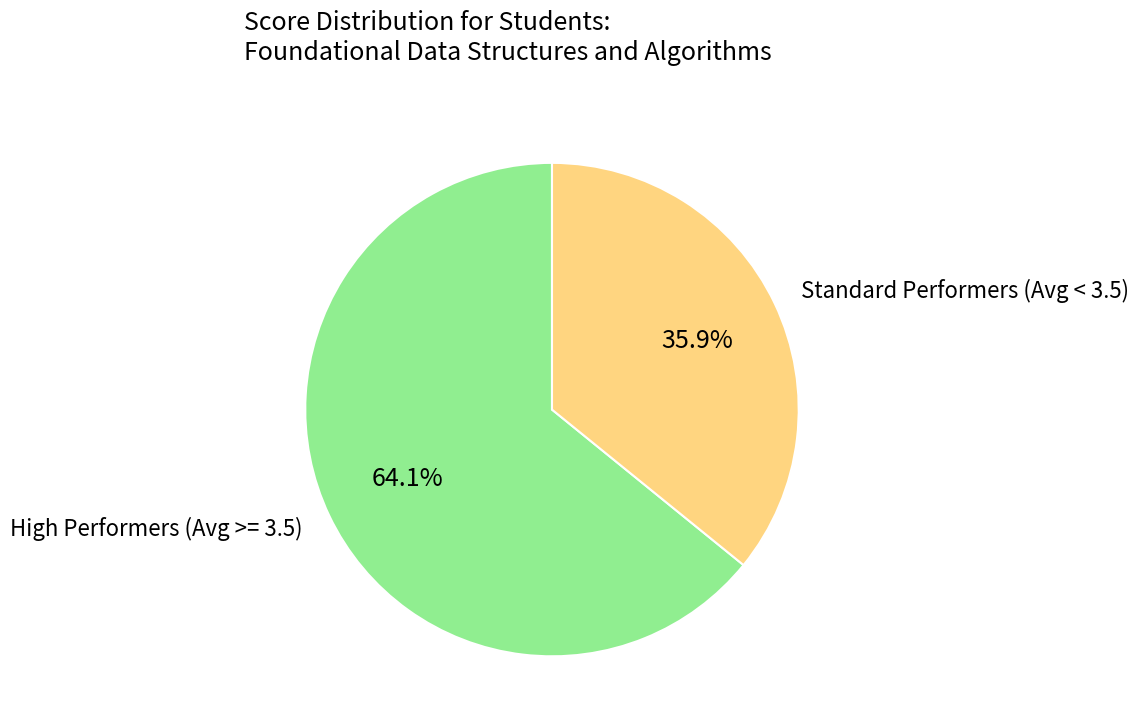

Is there a majority slice in this chart?

Yes